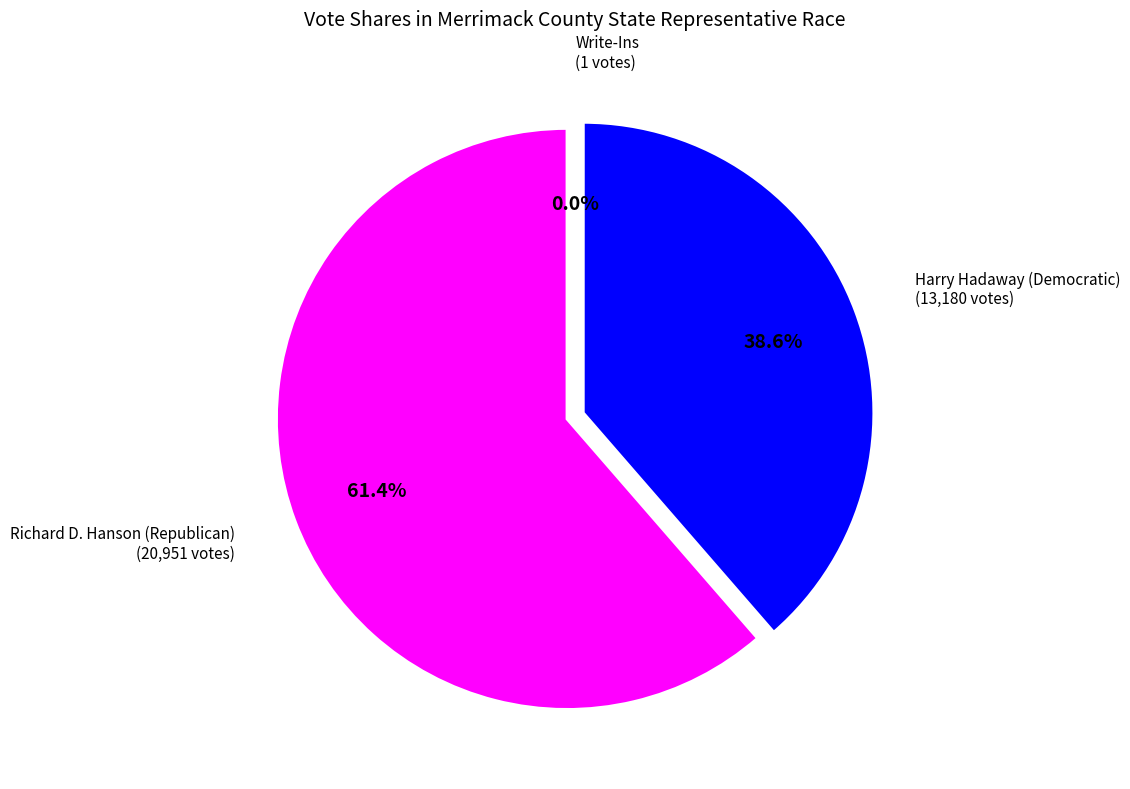

What is the change in value from Richard D. Hanson (Republican) to Harry Hadaway (Democratic)?

-7771